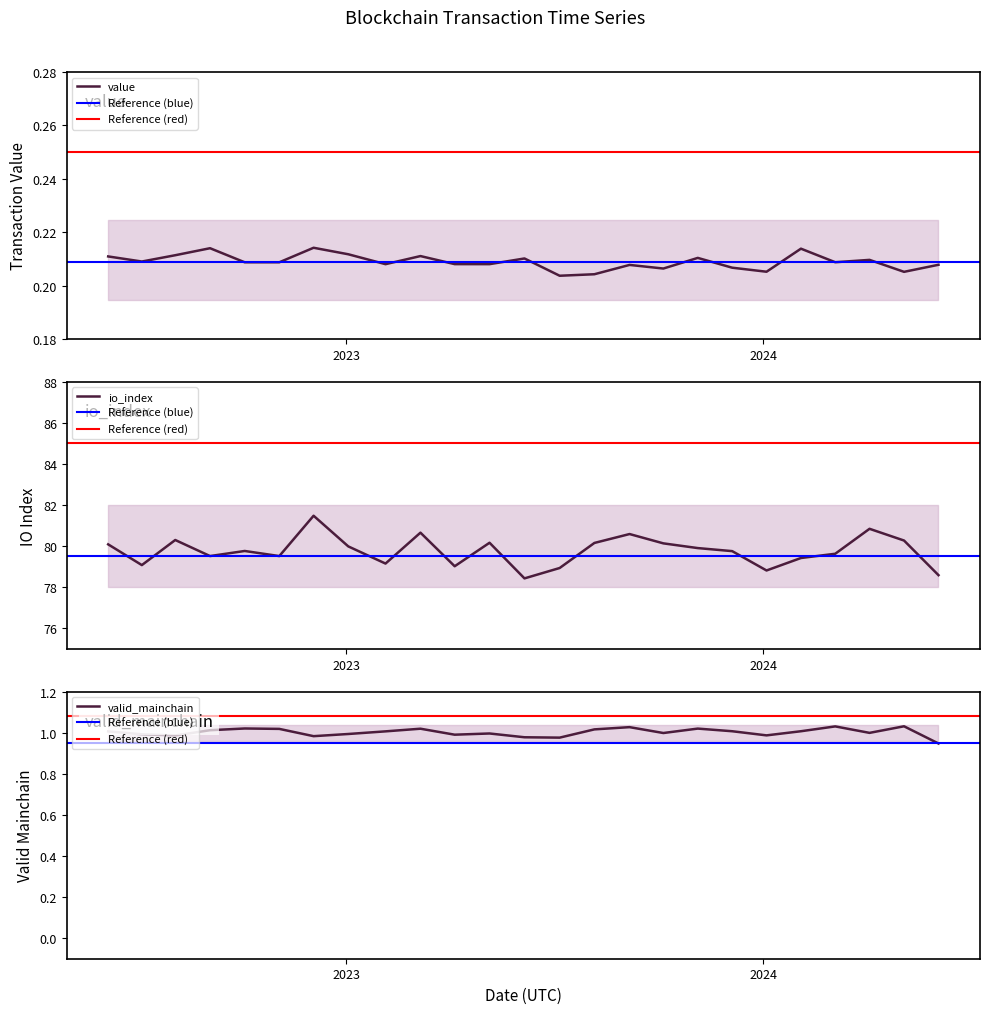

What is the minimum value shown in the chart?

0.2